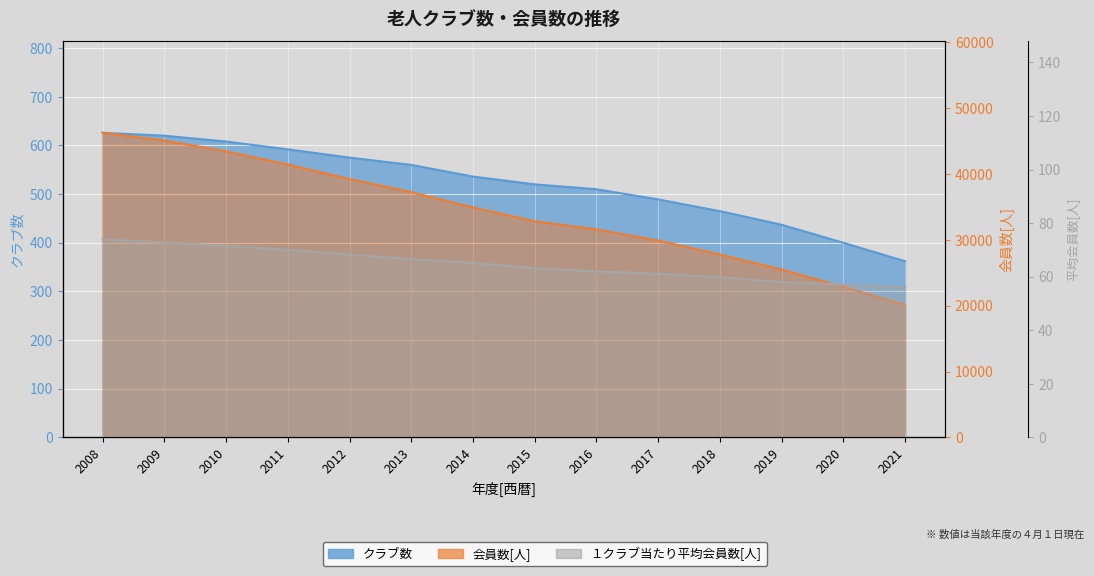

What is the spread (max minus min) of values at 2020?

22817.0